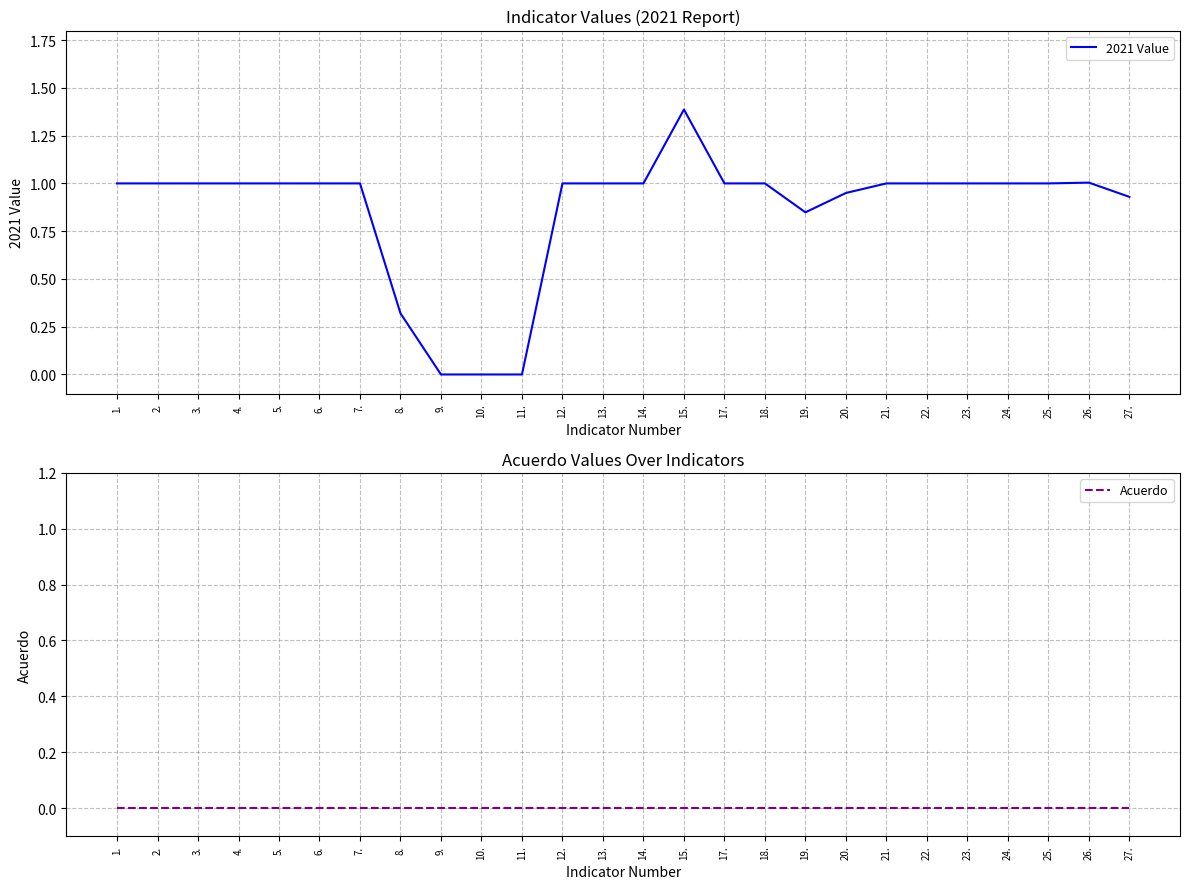

What is the greatest value displayed?

1.4